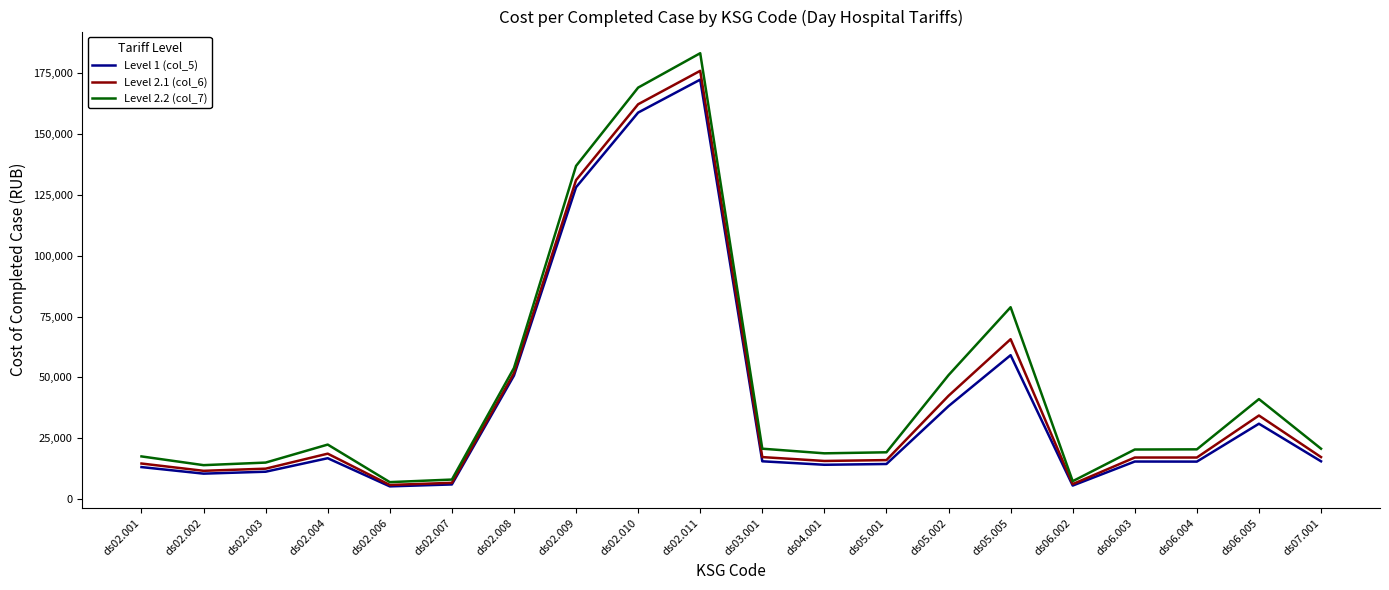

The value of Level 2.2 (col_7) at ds06.004 is 30397.2. True or false?

False